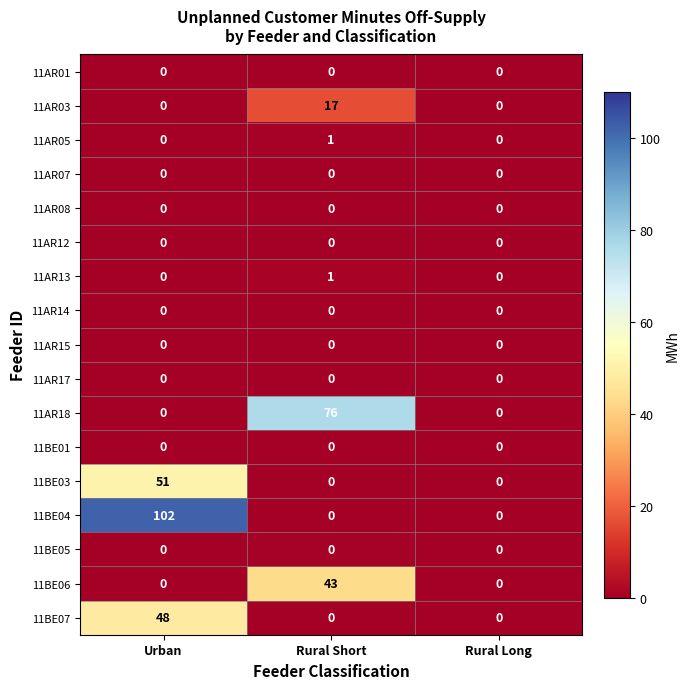

The 11BE06 series shows 43 at Rural Short. True or false?

True